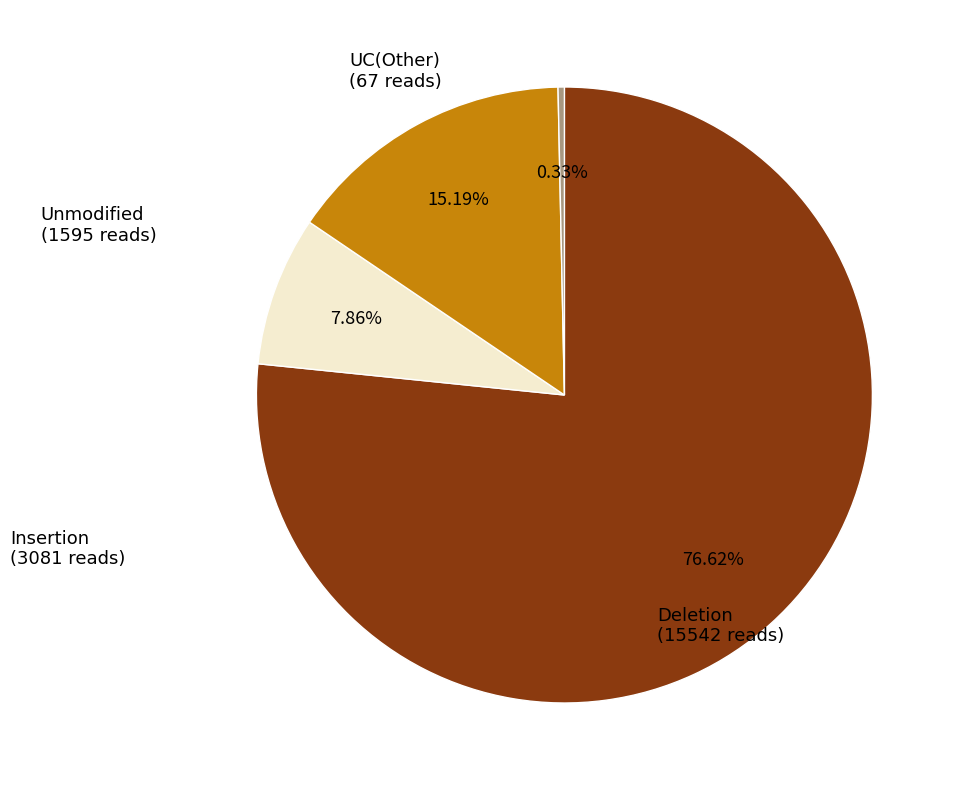

Does any single category account for the majority?

Yes